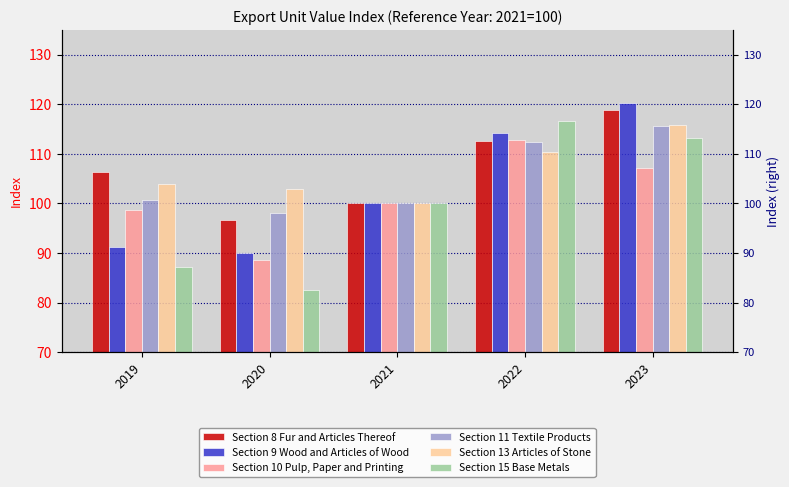

At which category does the chart reach its peak across all series?

2023